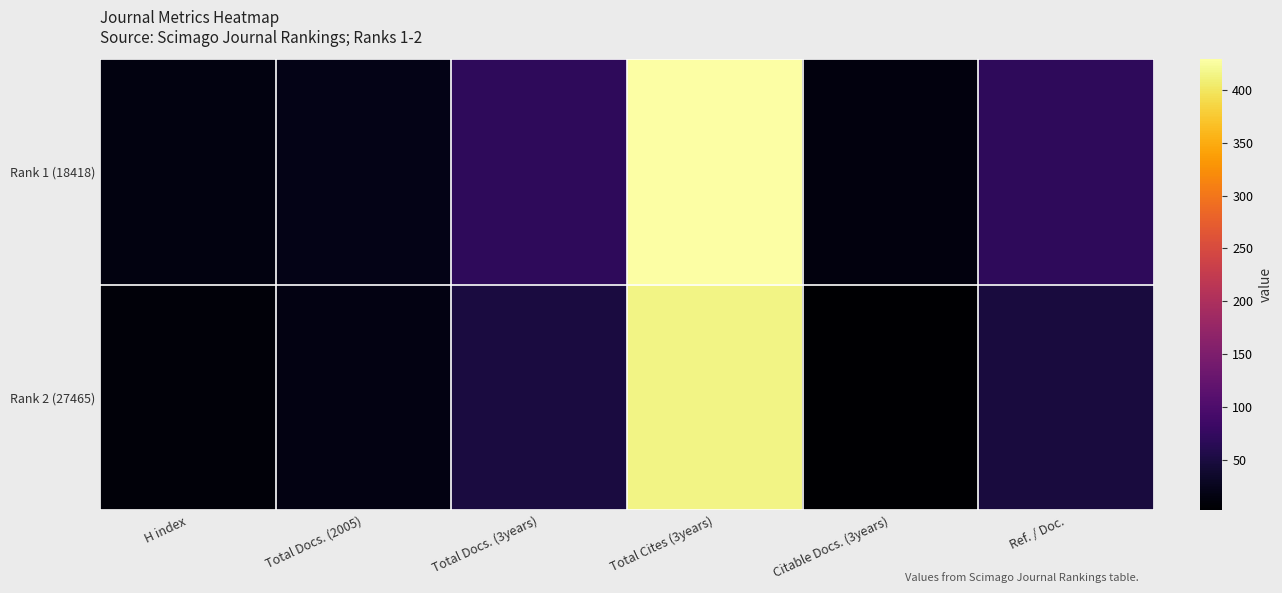

At how many categories does at least one series exceed 87?

1